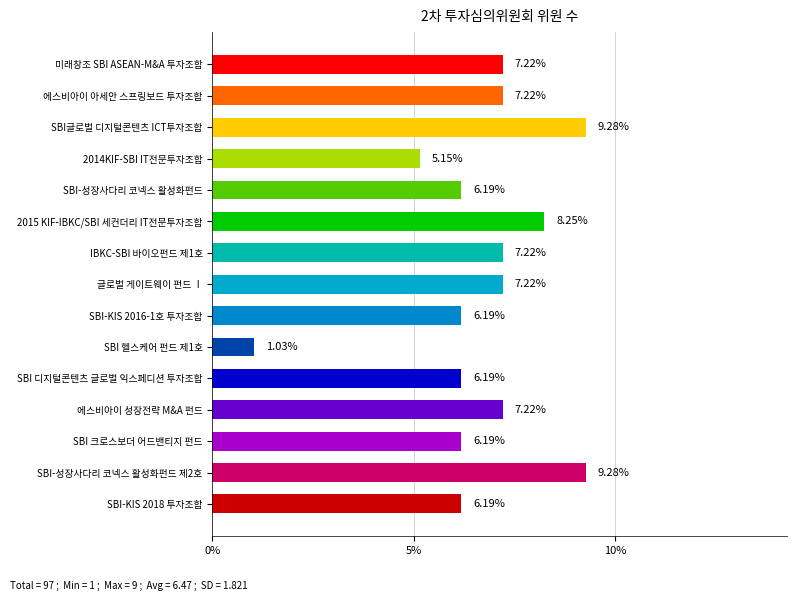

What is the sum of all values?

100.0